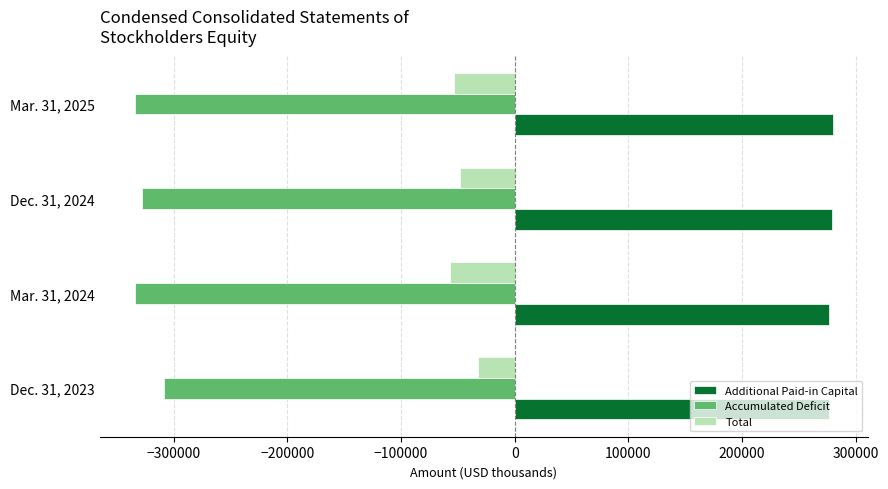

The value of Total at Dec. 31, 2024 is -27414. True or false?

False